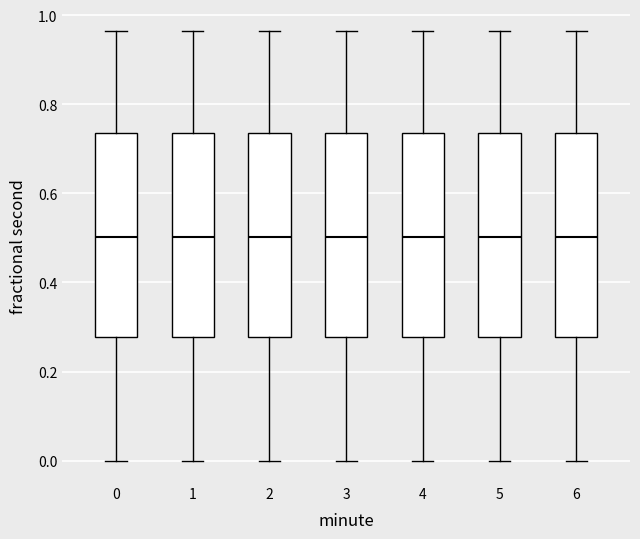

Where is the upper edge of the box at x = 5 on the y-axis? The values are not printed on the chart, so give them approximately, as read against the axis.

0.74